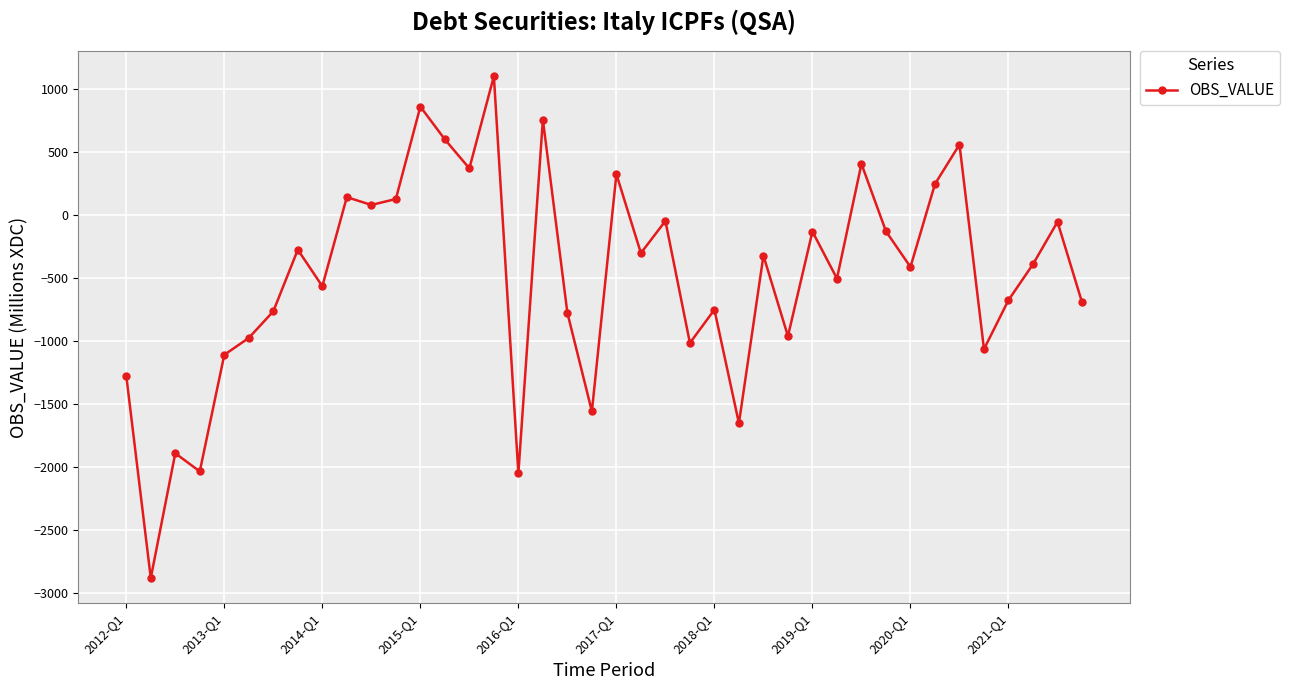

What is the difference between the maximum and second lowest values?

3150